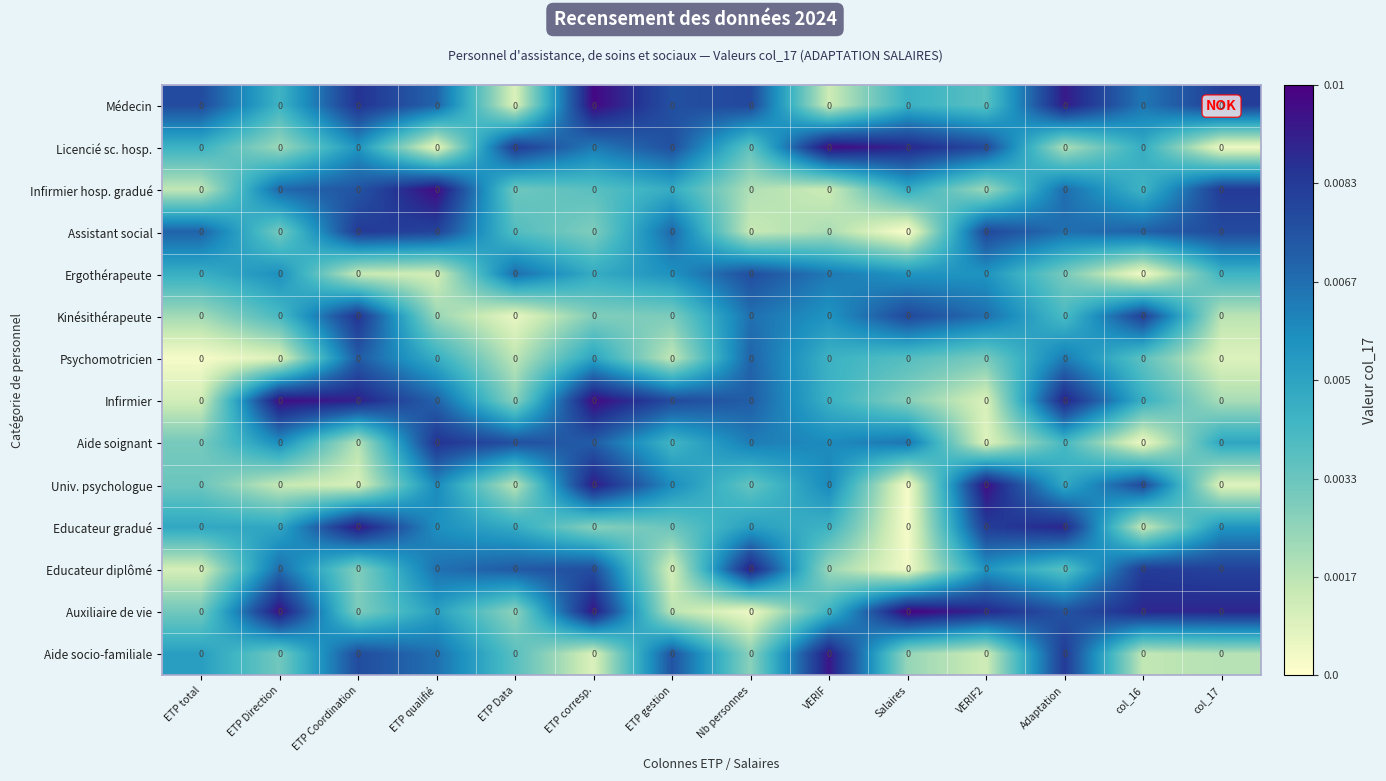

Which has a higher value, ETP Coordination or ETP corresp.?

ETP corresp.